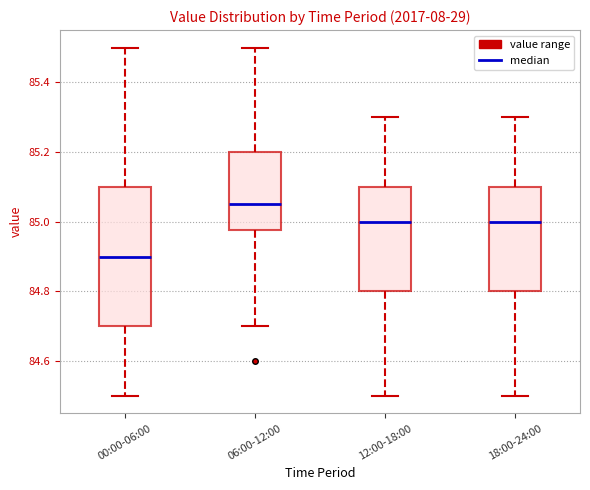

Reading left to right, transcribe this box plot: for each box, give where its median line is, the range the box spans, and where its two whiskers end, as read against the y-axis. The values are not printed on the chart, so give them approximately, as read against the axis.

00:00-06:00: median 84.90, box 84.70 to 85.10, whiskers 84.50 to 85.50
06:00-12:00: median 85.06, box 84.98 to 85.20, whiskers 84.70 to 85.50
12:00-18:00: median 85.00, box 84.80 to 85.10, whiskers 84.50 to 85.30
18:00-24:00: median 85.00, box 84.80 to 85.10, whiskers 84.50 to 85.30